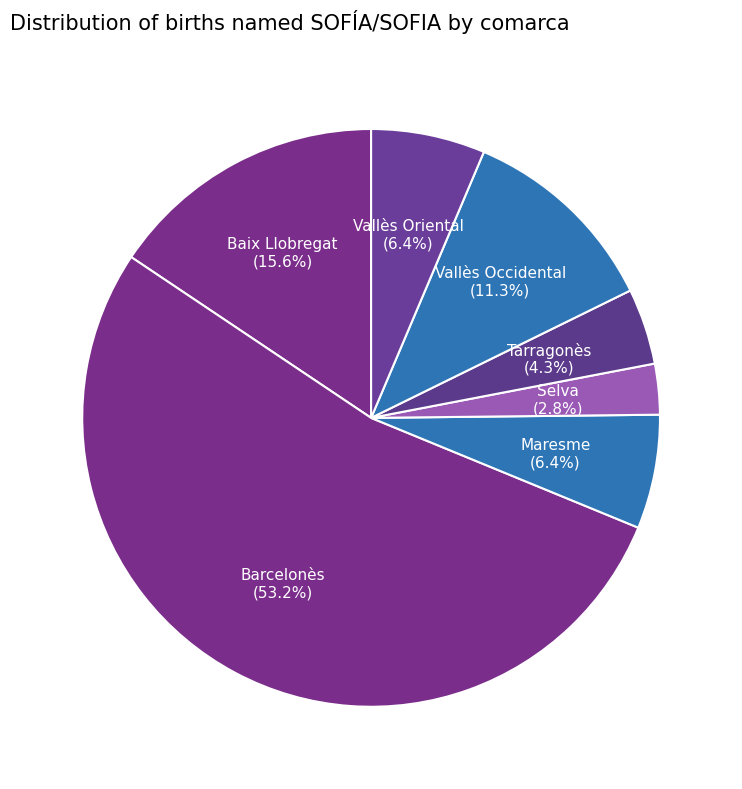

Which slice represents more than half of the pie?

Barcelonès